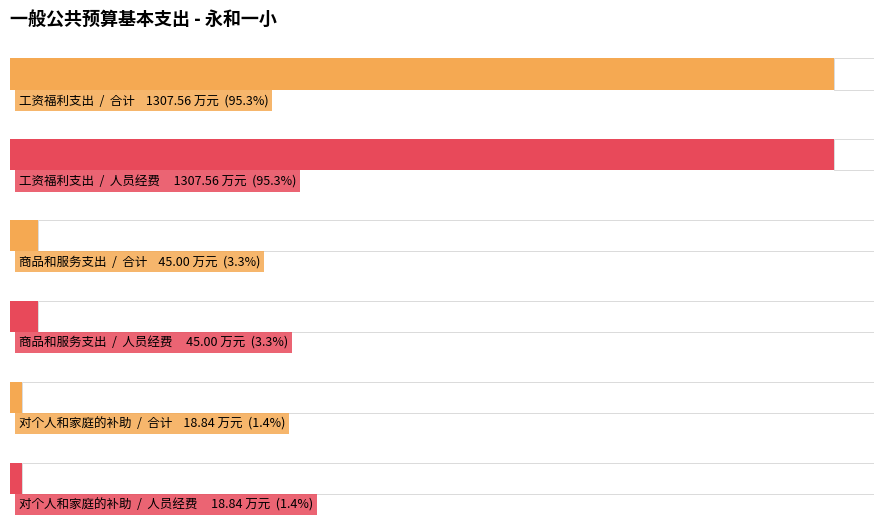

Reading left to right, list all the values displayed in this chart.

合计: 工资福利支出=1307.6	商品和服务支出=45.0	对个人和家庭的补助=18.8
人员经费: 工资福利支出=1307.6	商品和服务支出=45.0	对个人和家庭的补助=18.8